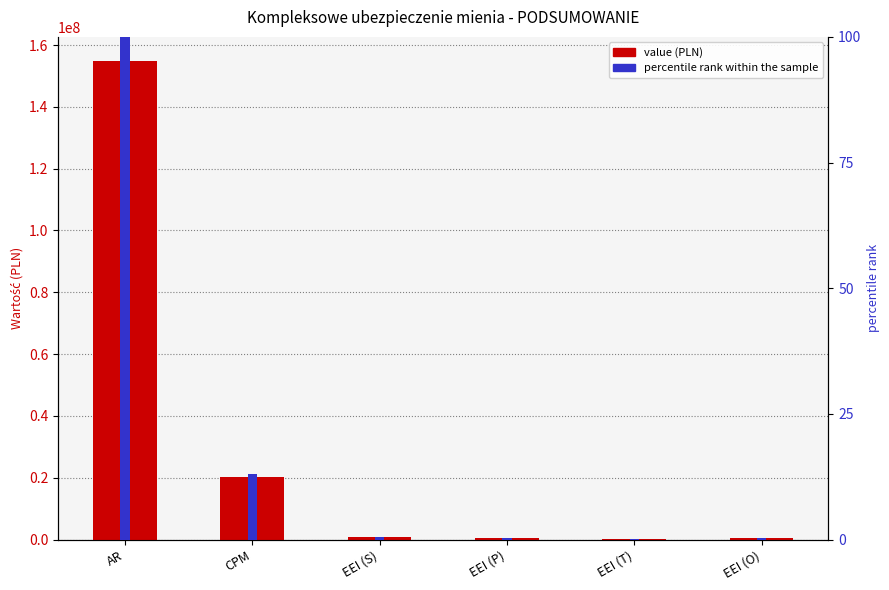

At EEI (S), list the series in order from largest to smallest.

Value (PLN), percentile rank within the sample